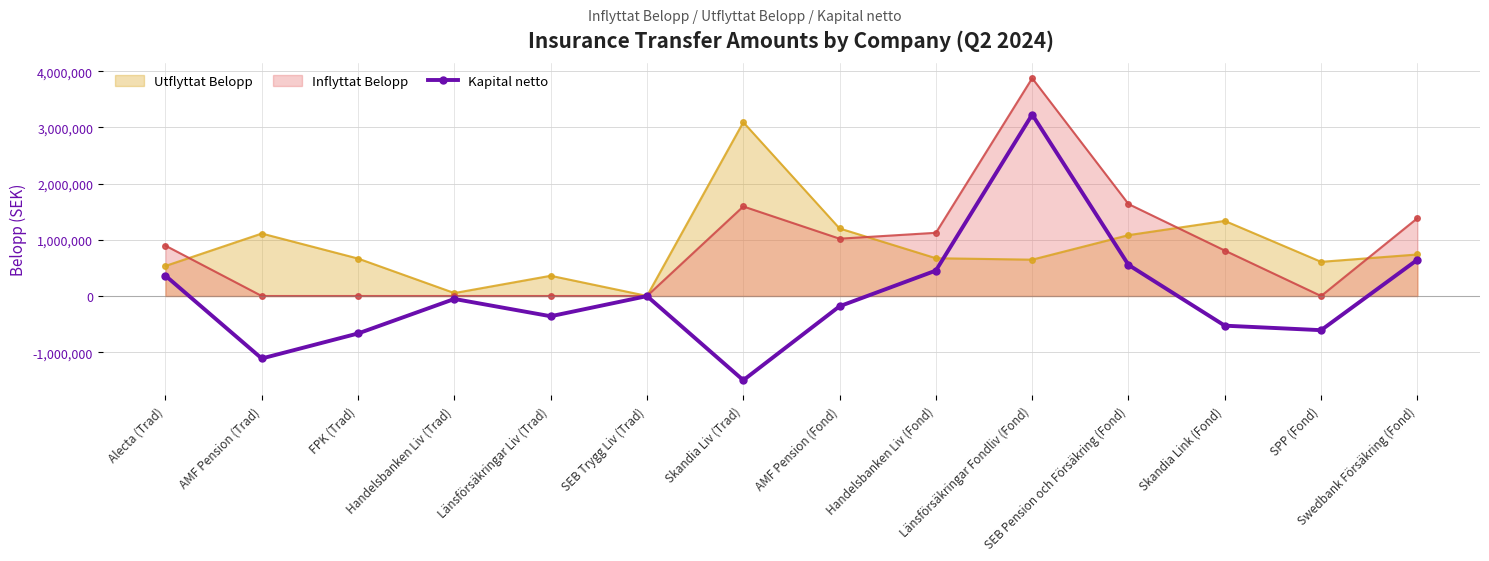

How many interior local peaks does the Utflyttat Belopp series have?

4